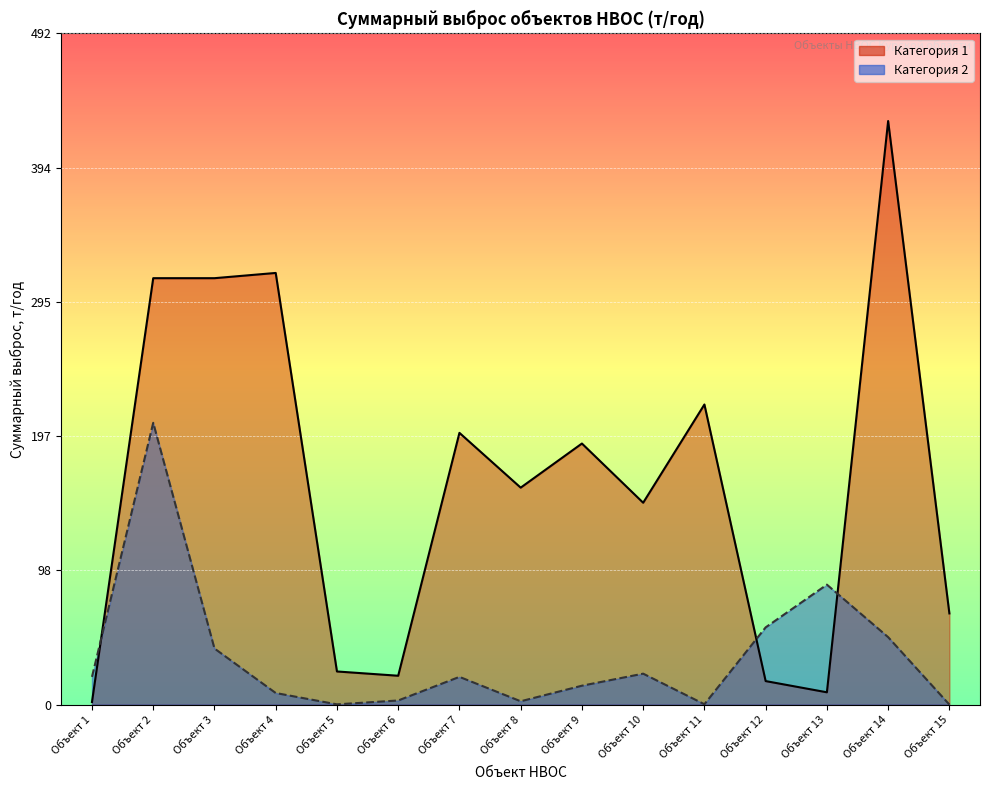

At which label does Категория 1 reach its peak?

Объект 14